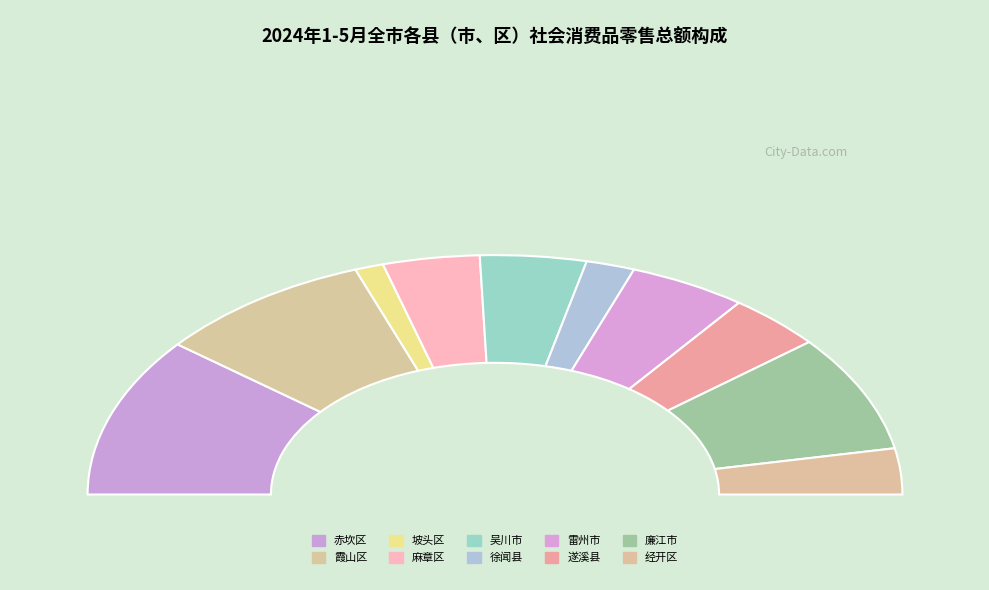

Count the number of slices in the pie.

10